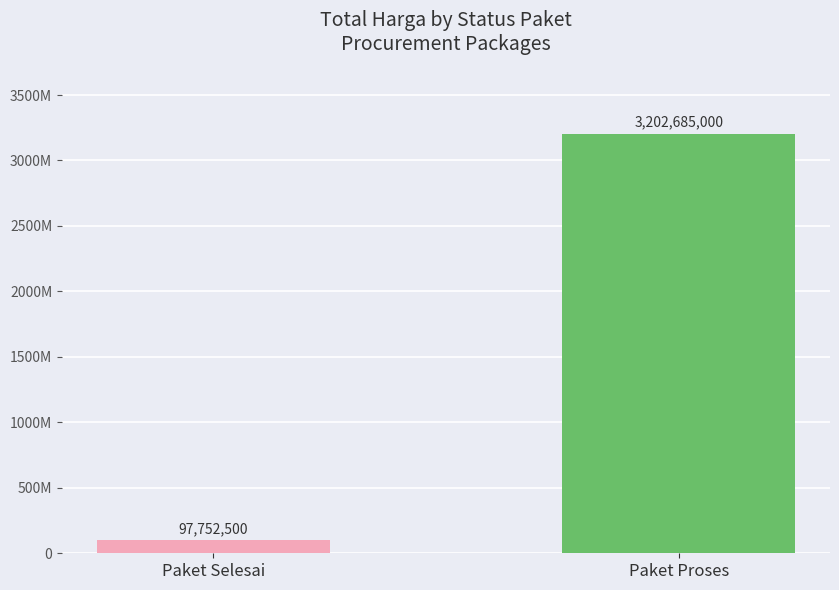

What is the average value?

1650218750